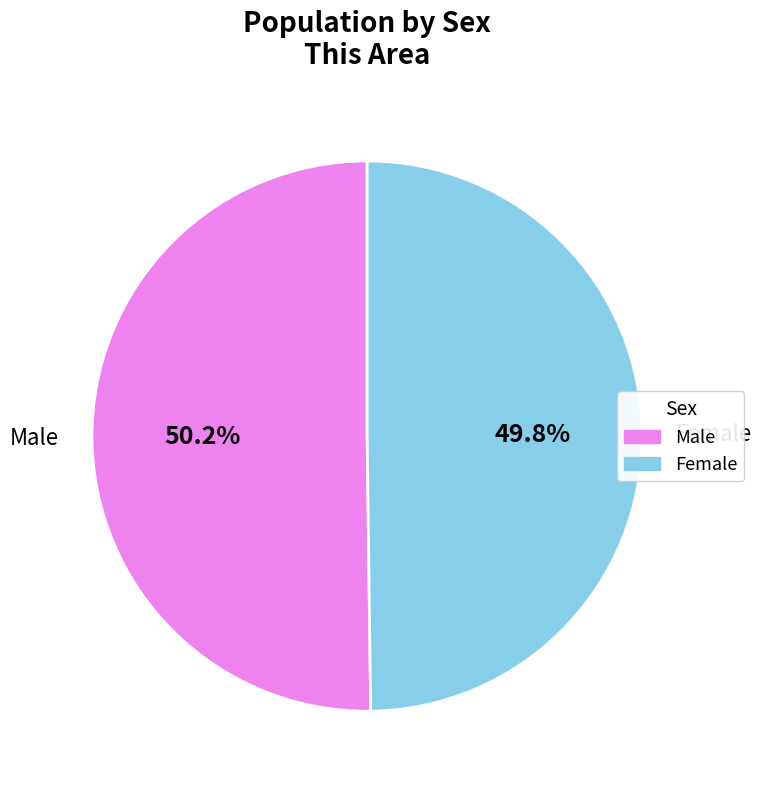

What percentage is the Female slice, to the nearest percent?

50%